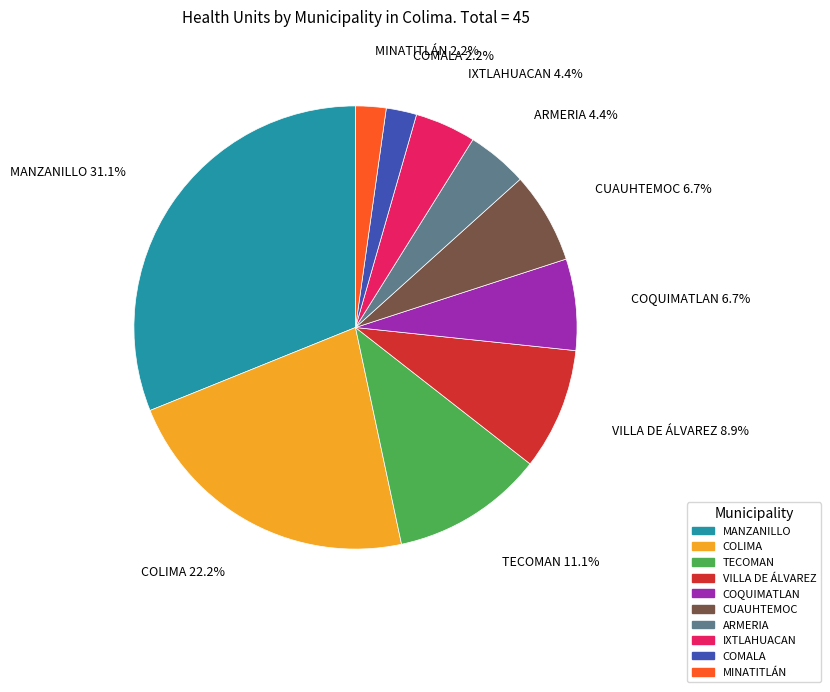

Which slice is the largest?

MANZANILLO